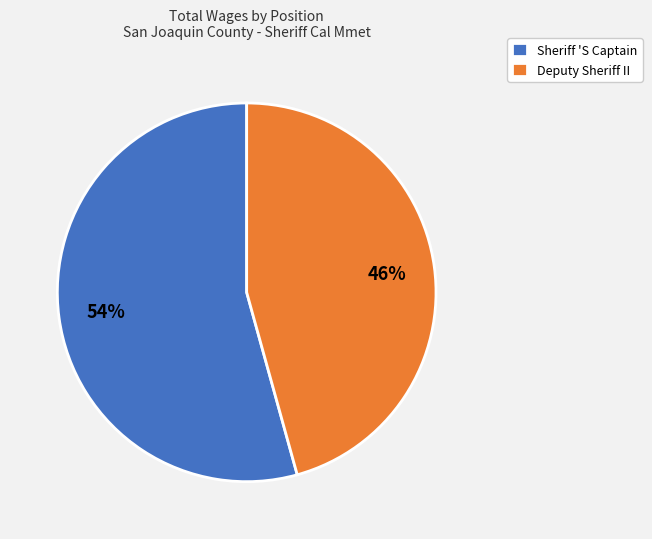

True or false: Deputy Sheriff II accounts for 59% of the total.

False